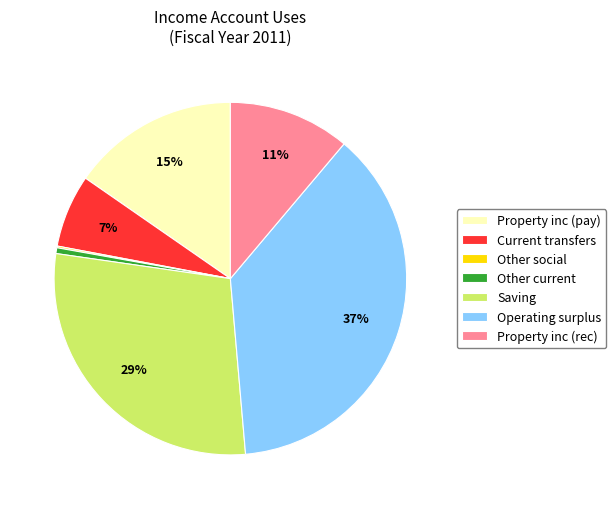

Does Other current represent more than half of the total?

No